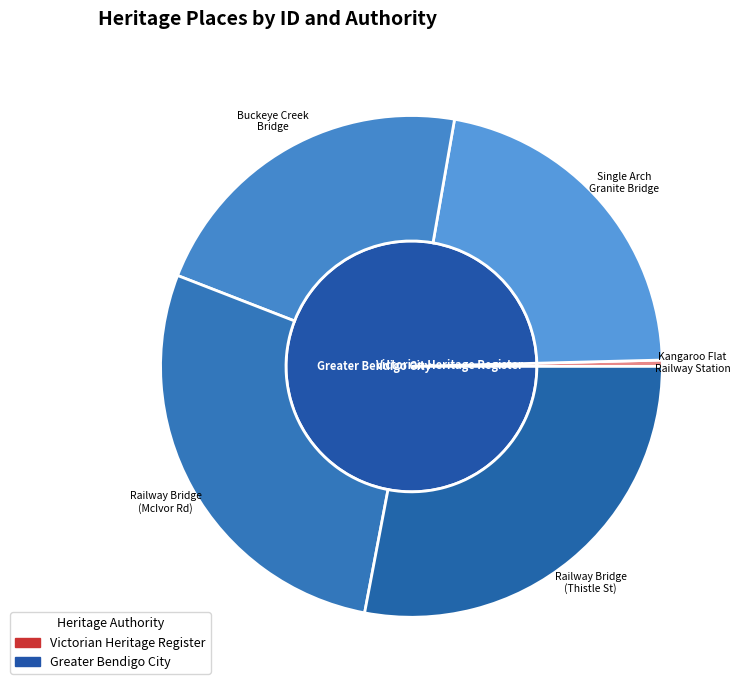

Rank the categories by value from lowest to highest.

KANGAROO FLAT RAILWAY STATION COMPLEX, SINGLE ARCH GRANITE ROAD BRIDGE, BUCKEYE CREEK RAILWAY BRIDGE COMPLEX, Railway Bridge (McIvor Road), Railway Bridge (Thistle Street)